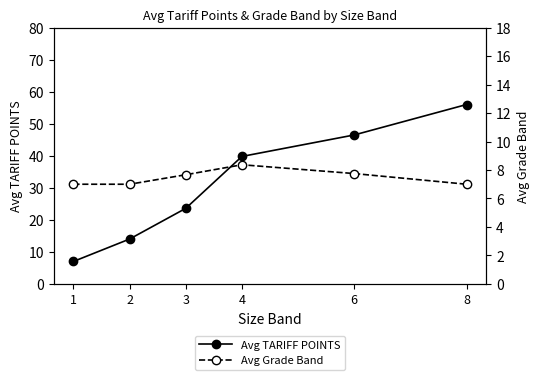

Is it true that Avg TARIFF POINTS equals 92.9 at 8?

False